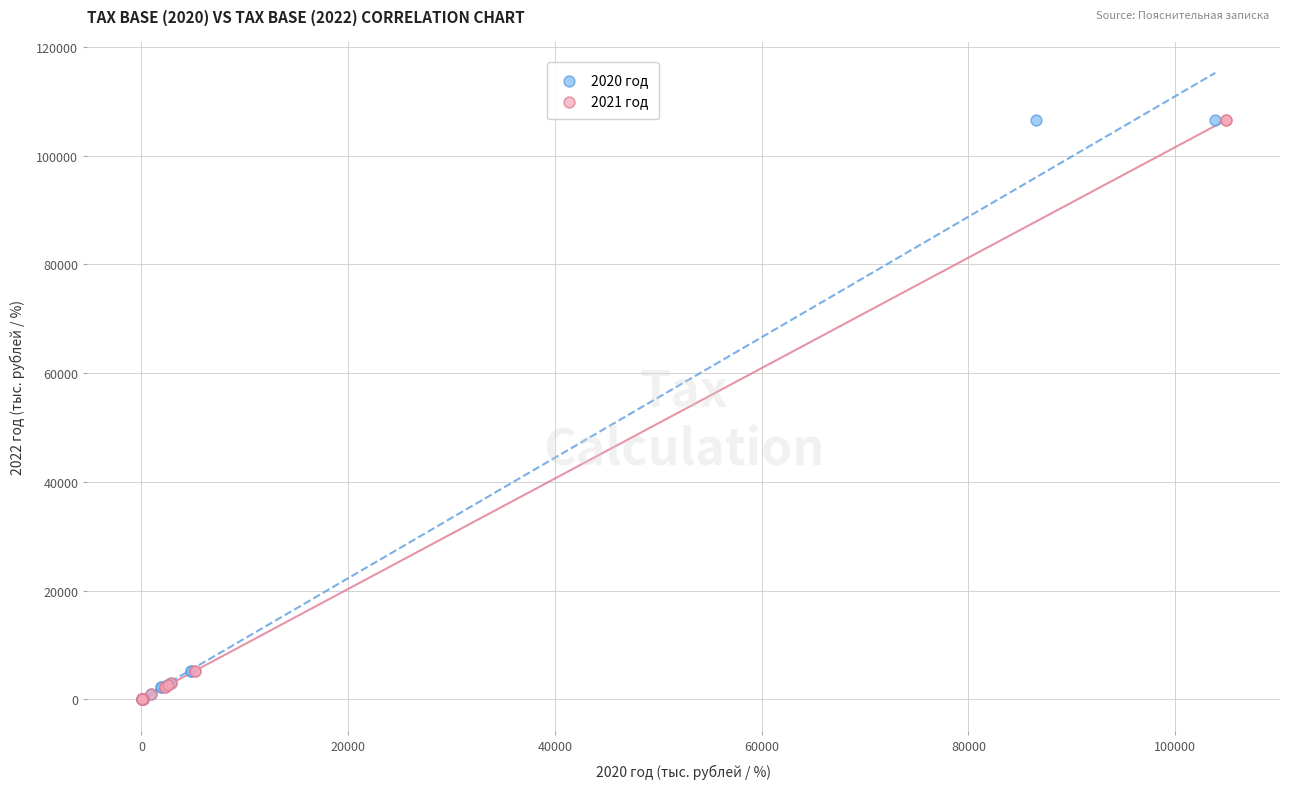

What are all the series names shown in the legend?

2020 год, 2021 год